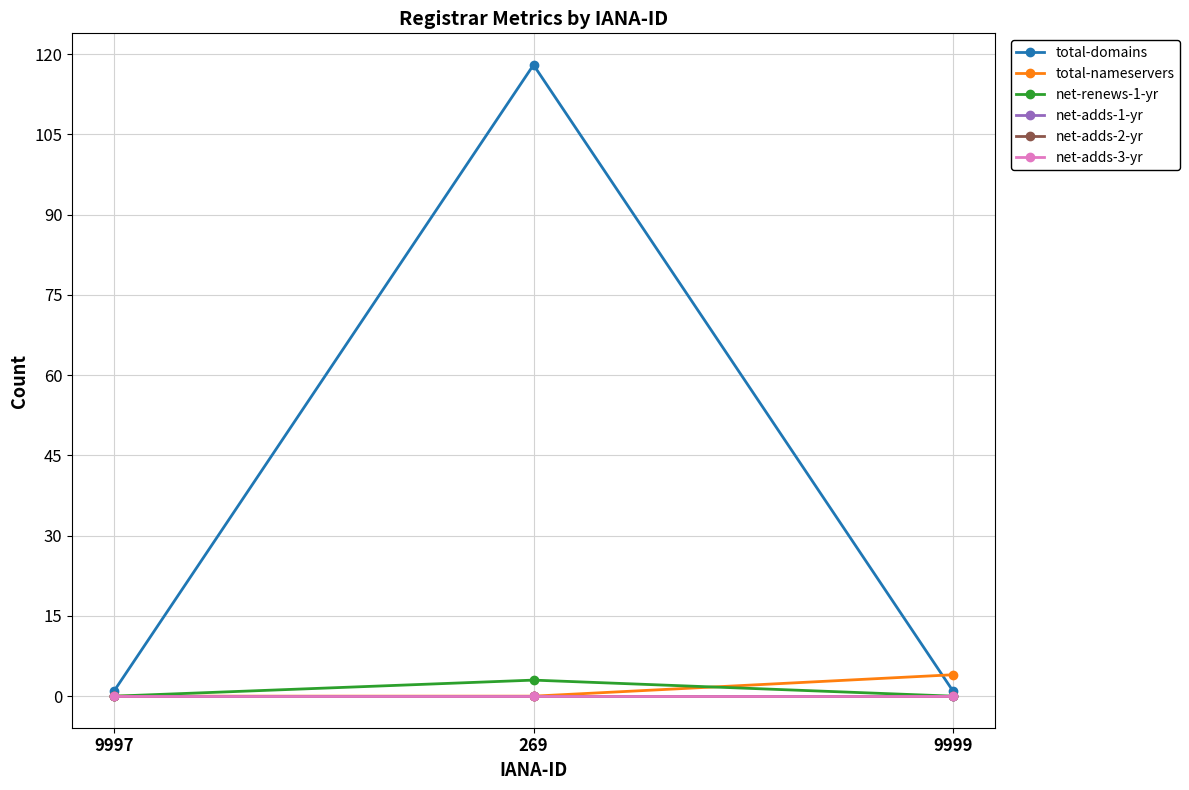

What value does the net-renews-1-yr series have at 269?

3